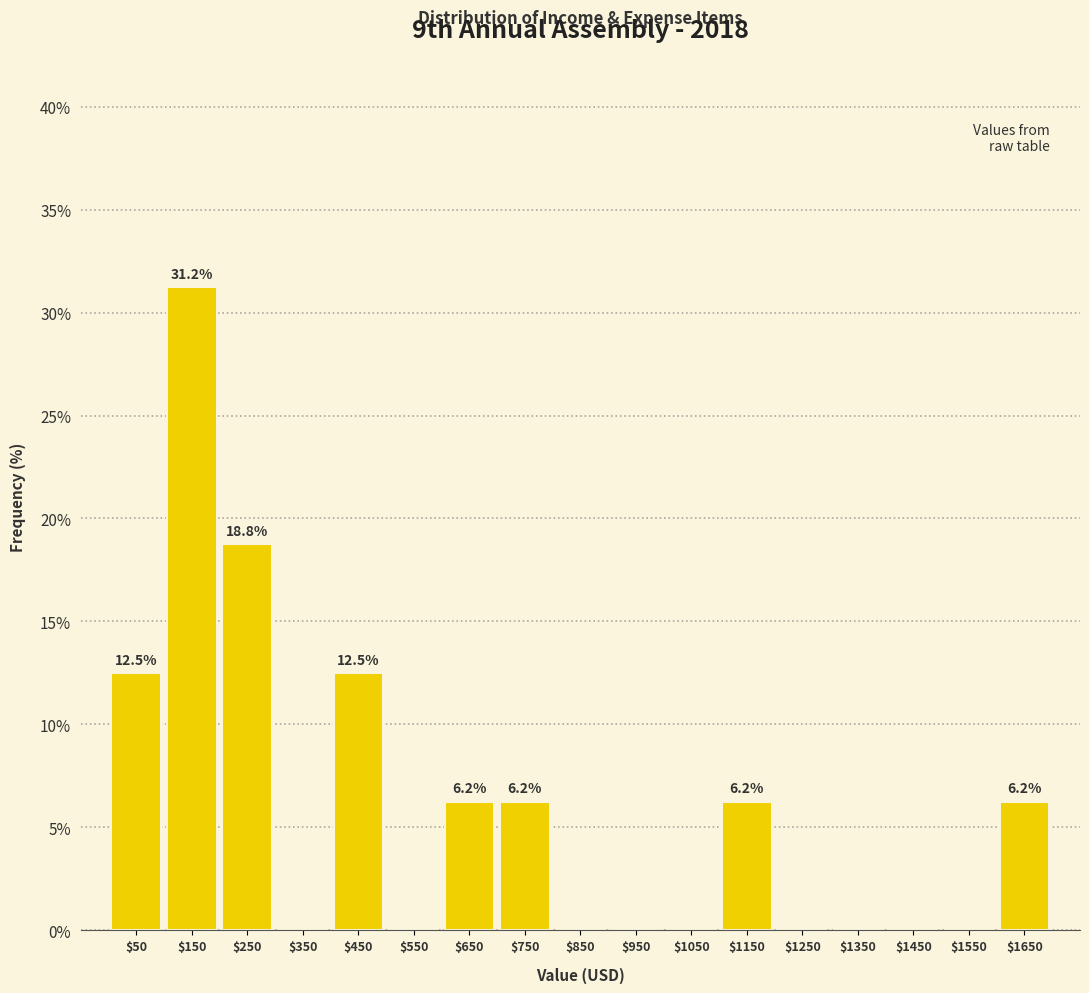

Which range on the x-axis has the tallest bar?

100 to 200